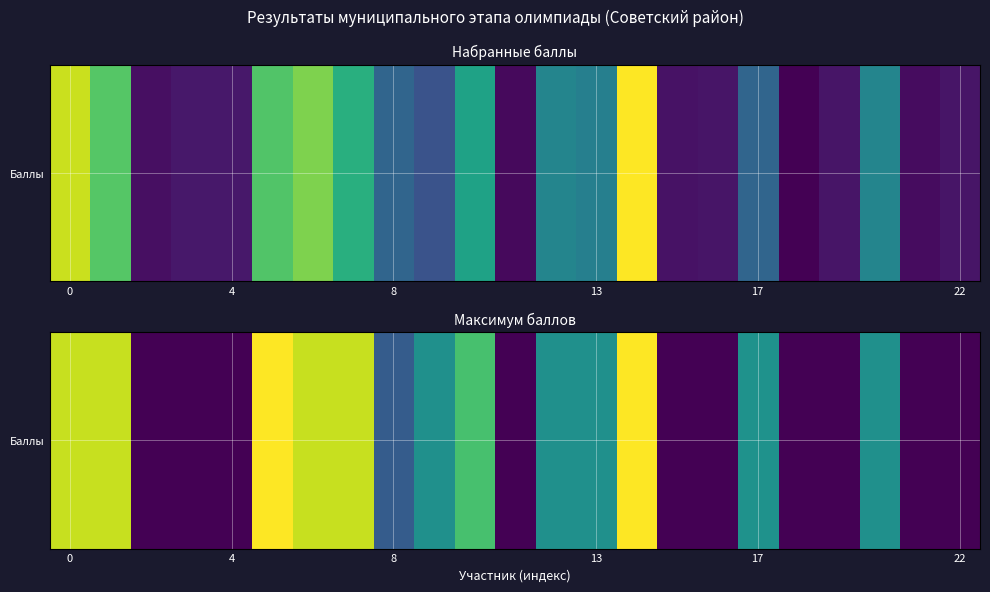

What is the difference between the second highest and second lowest values?

120